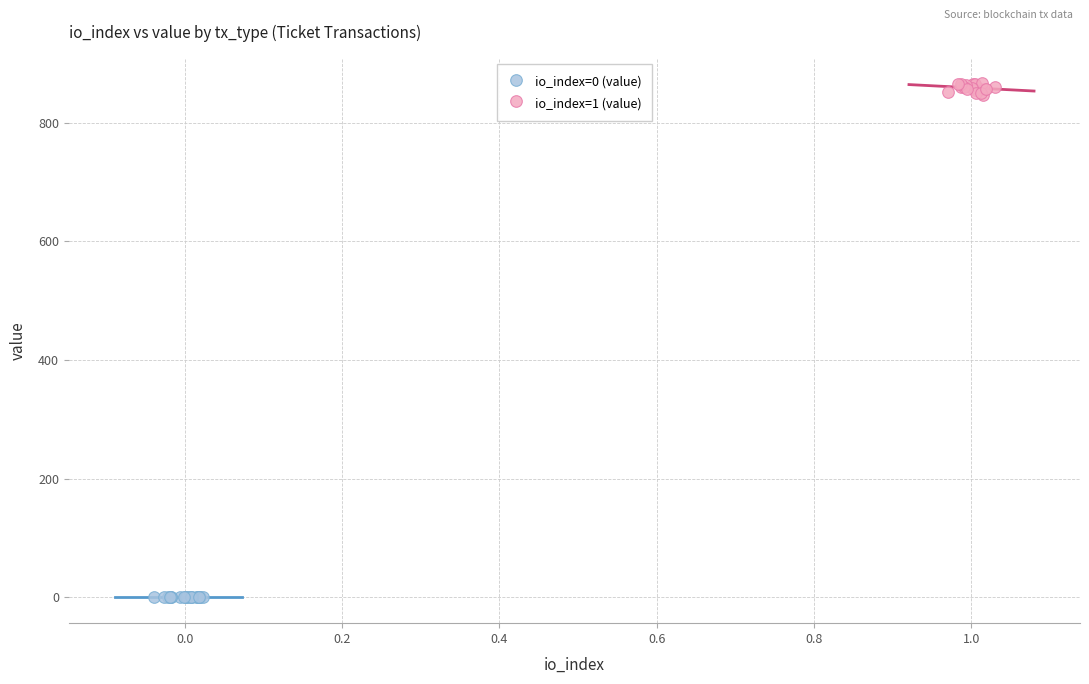

Which series contains the highest Y value?

io_index=1 (value)